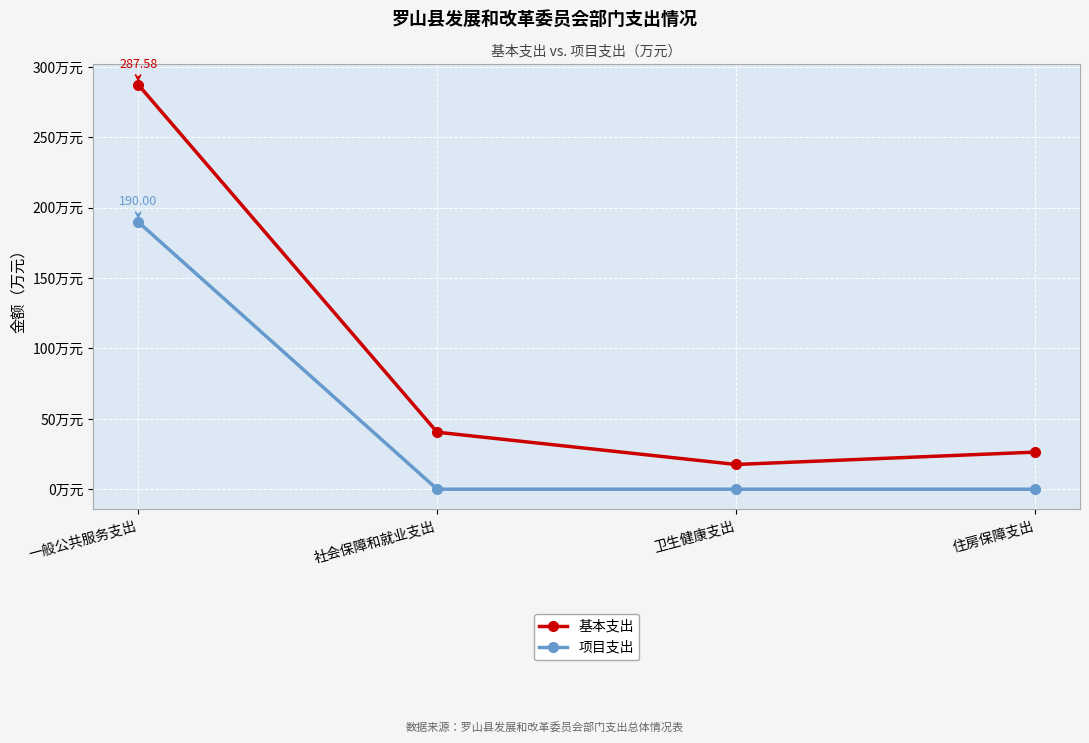

At which label is 基本支出 closest to 152?

社会保障和就业支出